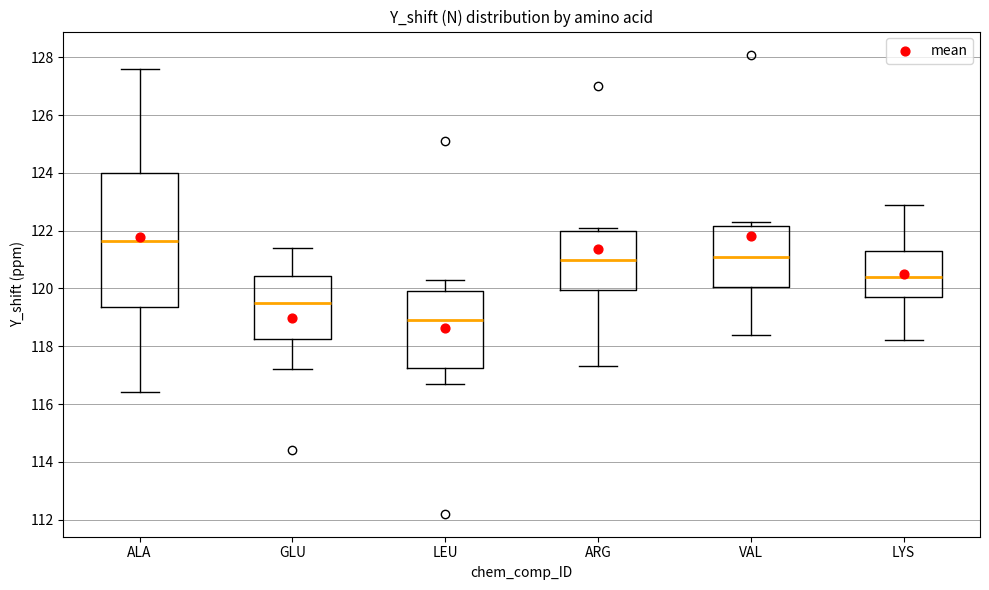

Where is the lower edge of the box for ARG on the y-axis? The values are not printed on the chart, so give them approximately, as read against the axis.

120.0